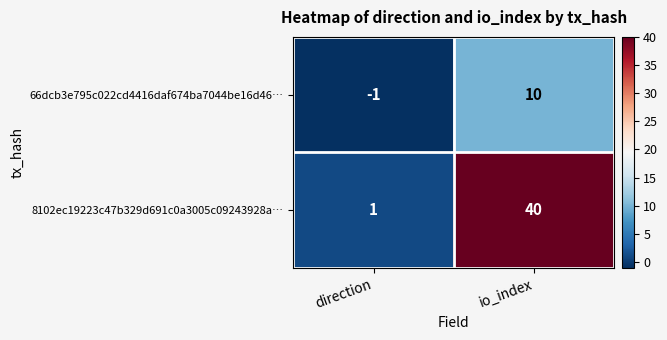

Is it true that 66dcb3e795c022cd4416daf674ba7044be16d46… equals -1 at direction?

True